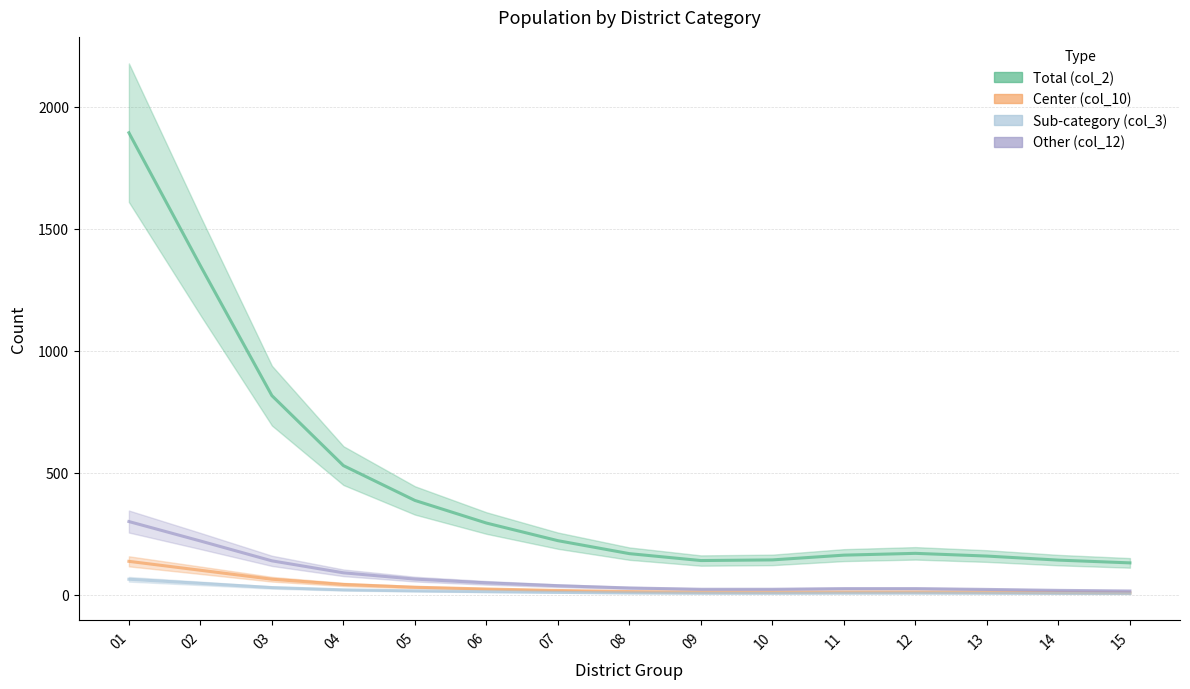

Which series has the largest total across all categories?

Total (col_2)